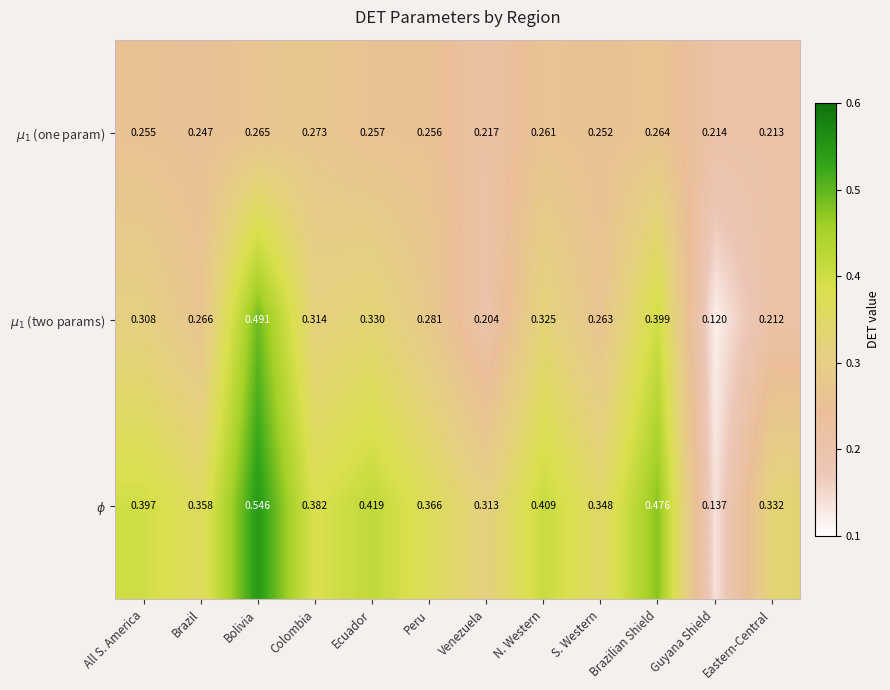

At which category is the sum across all series the highest?

Bolivia